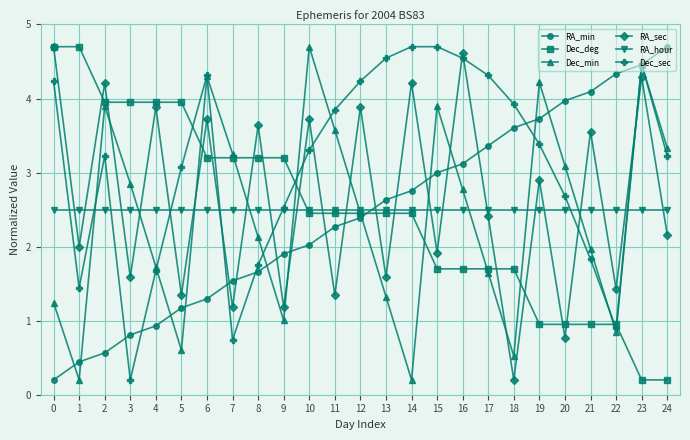

What is the value of the RA_min point at the 21st from the left?

4.0